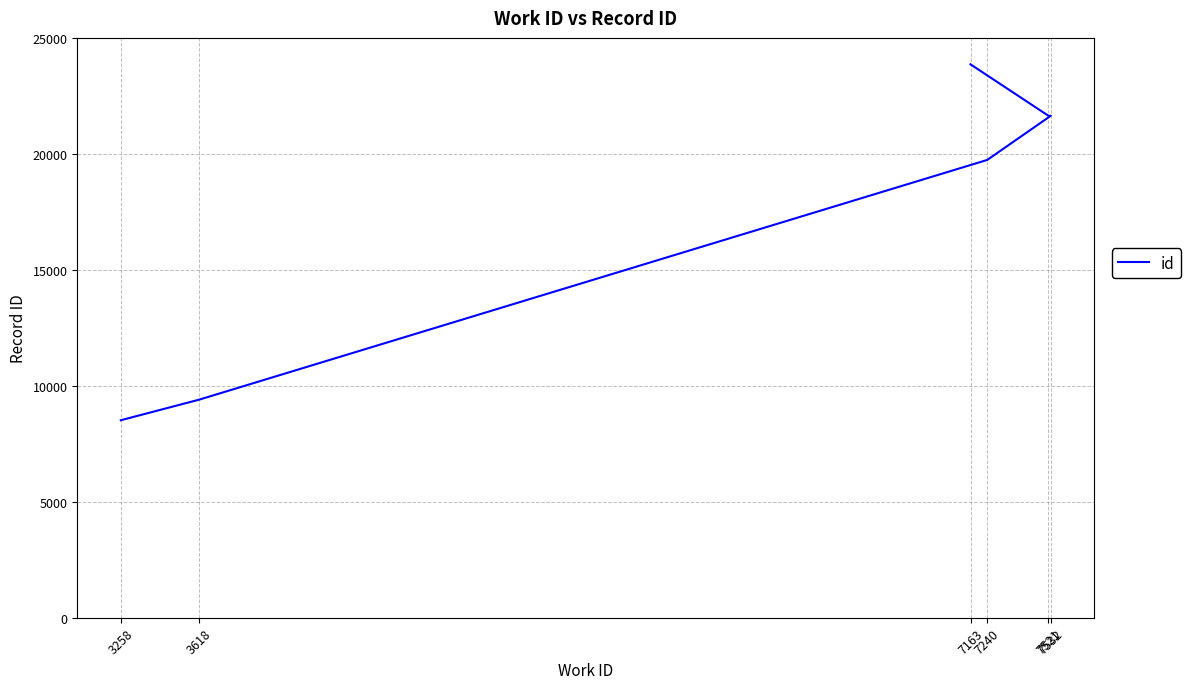

Is it true that the value at 7163 is 6141?

False